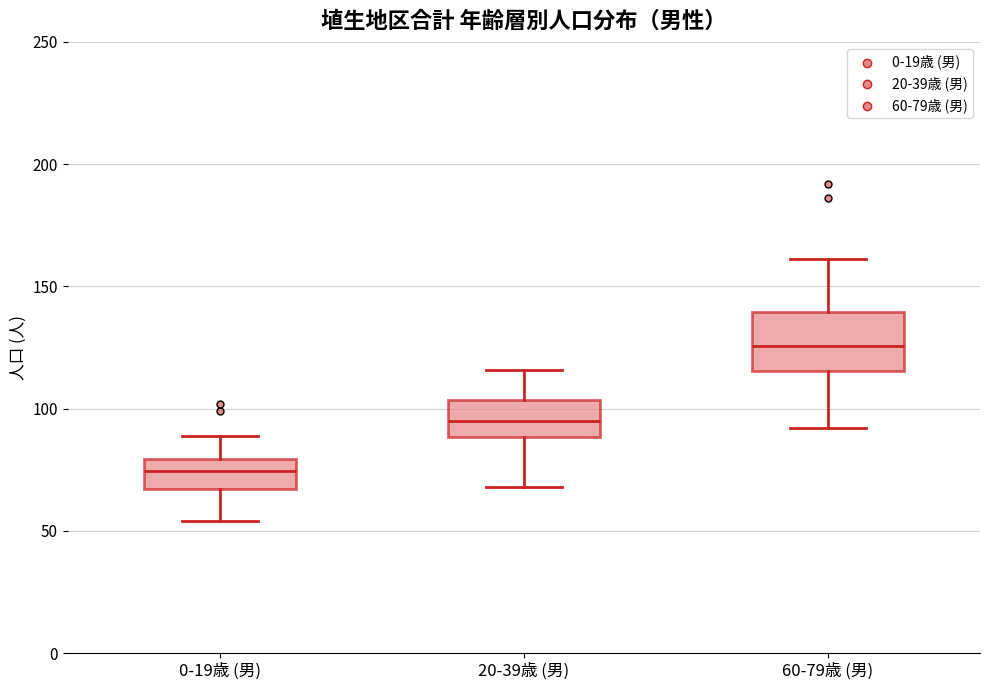

Where does the upper whisker of the box for 0-19歳 (男) end on the y-axis? The values are not printed on the chart, so give them approximately, as read against the axis.

90